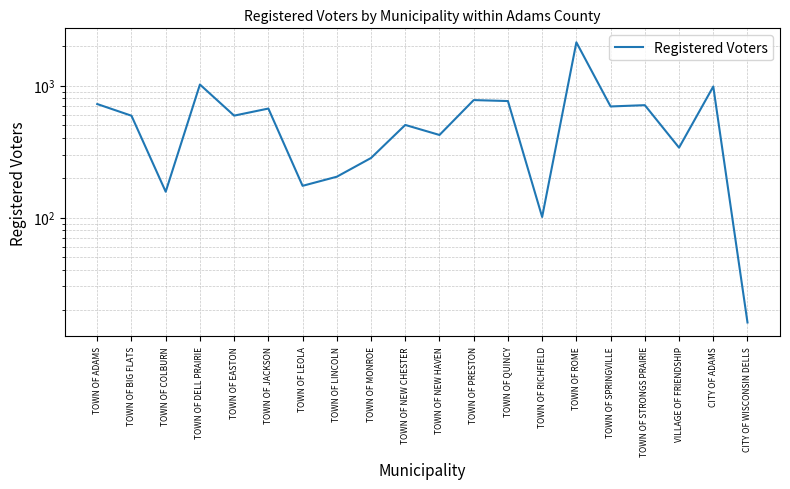

True or false: the data shows 726 at TOWN OF ADAMS.

True